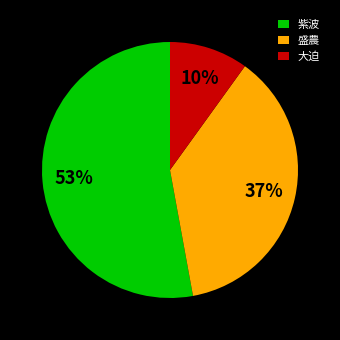

Which slice represents more than half of the pie?

紫波